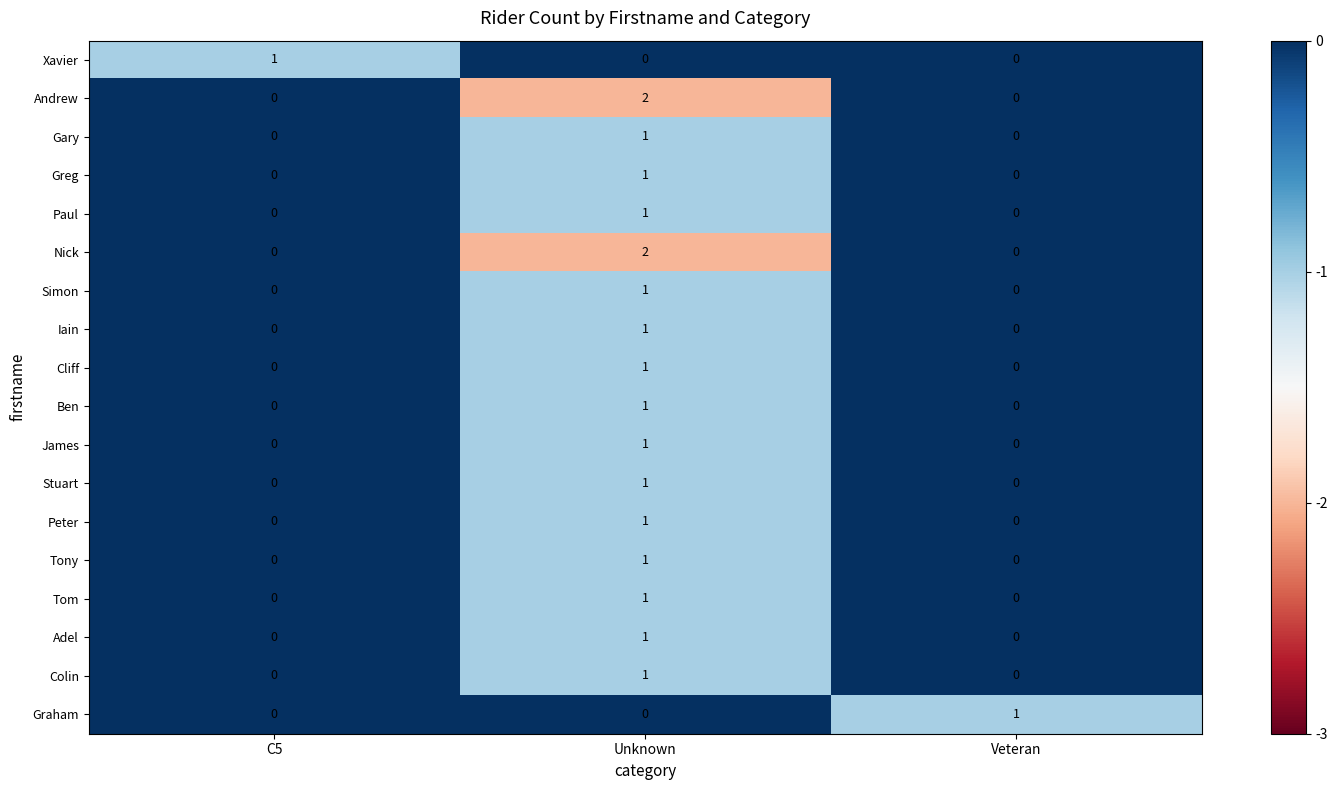

Which category has the highest value in the Ben series?

Unknown